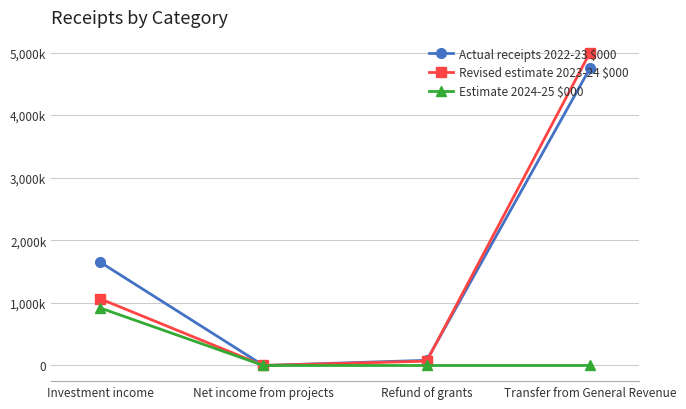

Is this an area chart (filled region under the line)?

No